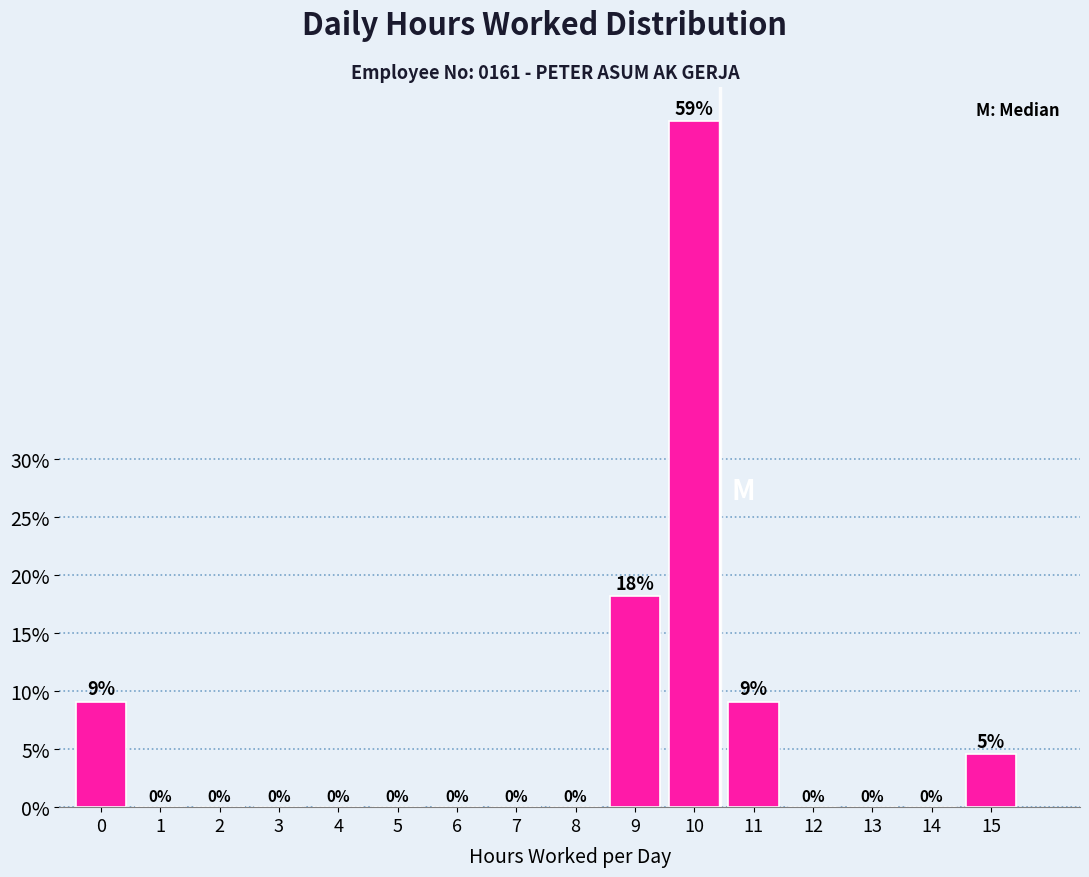

What is the sum of all values?

100.0